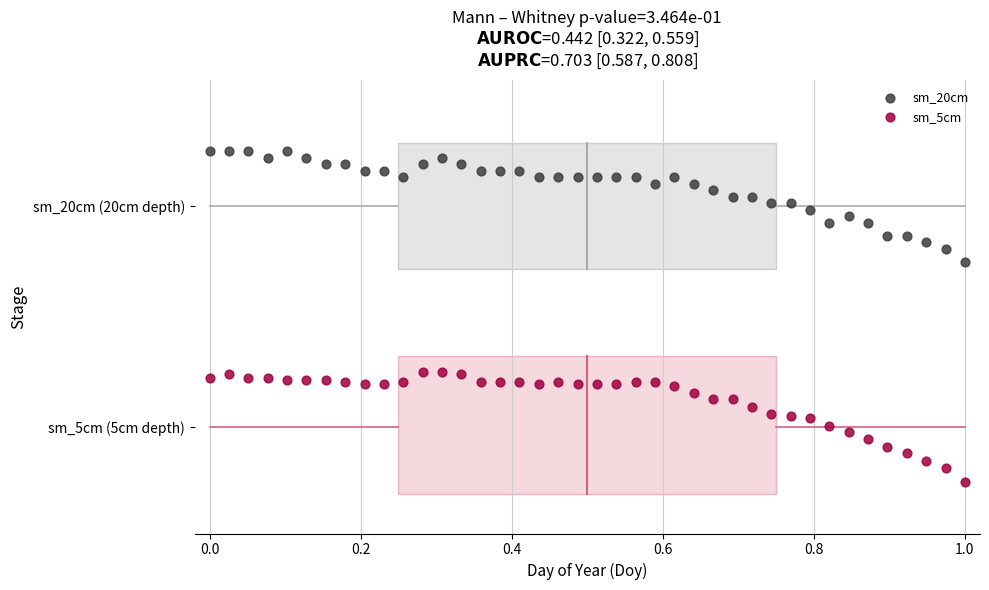

What are all the series names shown in the legend?

sm_20cm, sm_5cm